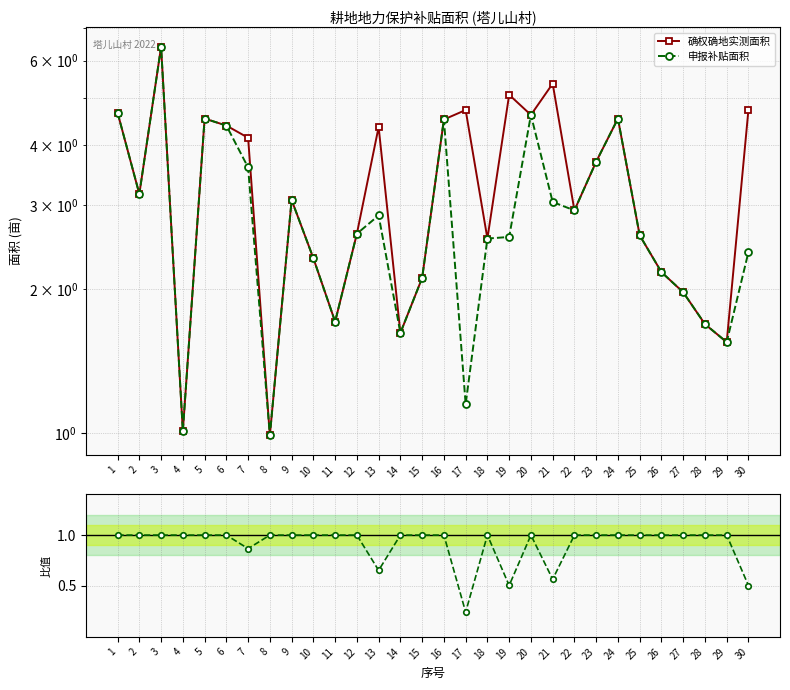

True or false: 申报补贴面积 and 确权确地实测面积 cross at least once.

False